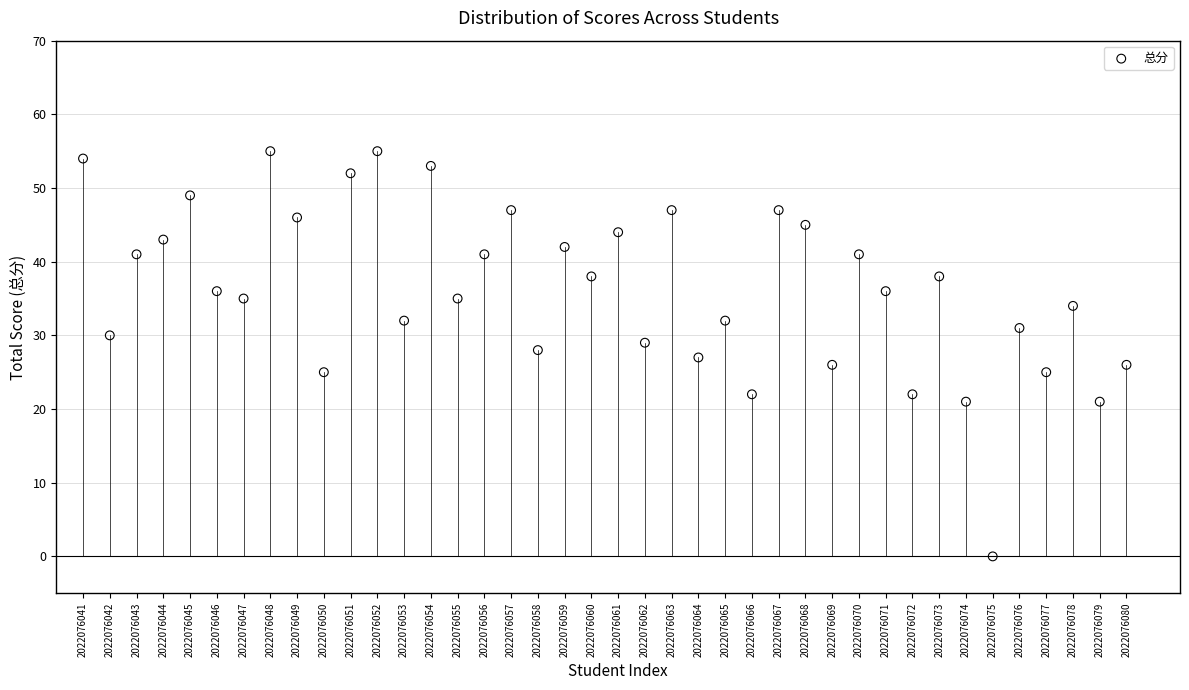

What is the range of X values (max minus min)?

39